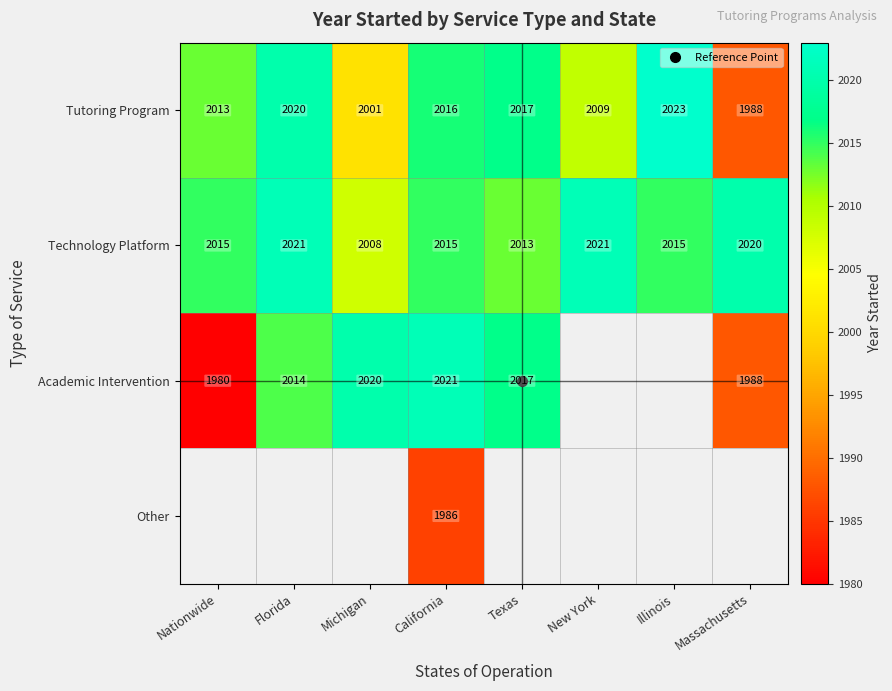

At how many categories does at least one series exceed 1984?

8